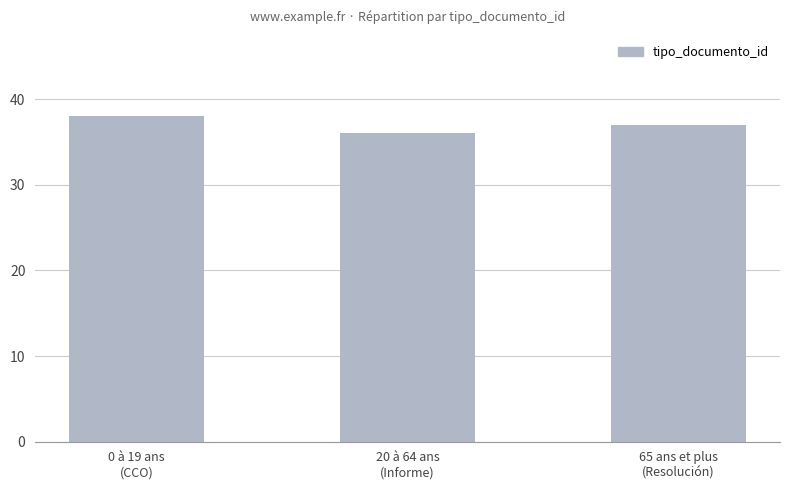

What is the average value?

37